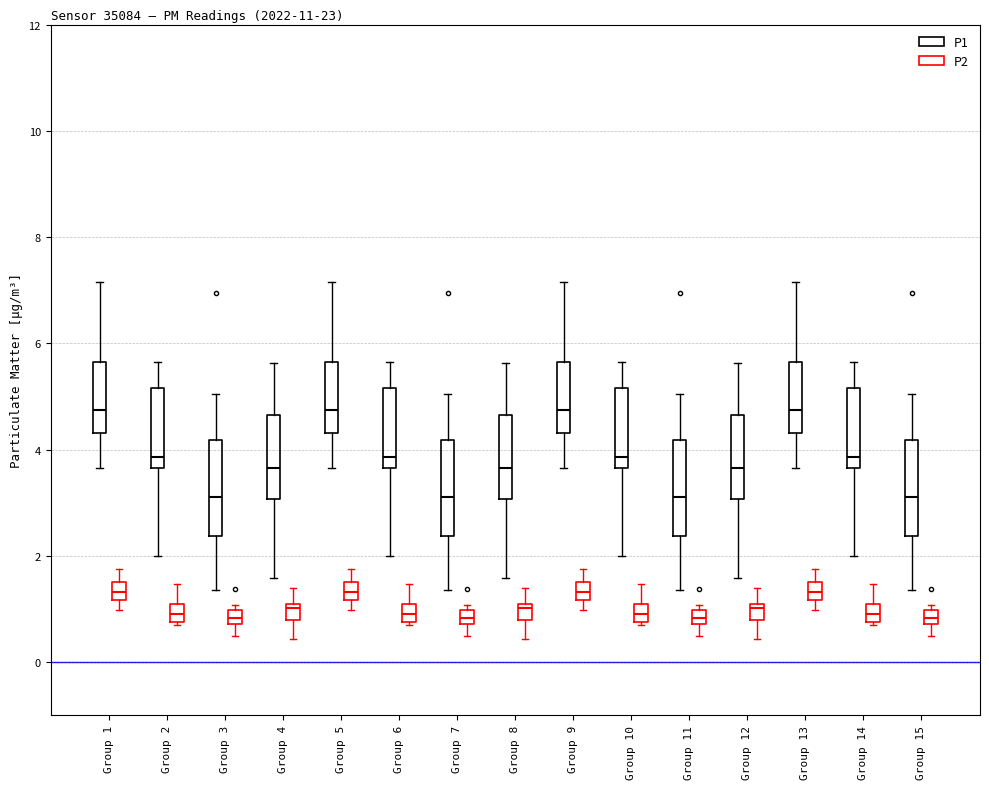

Where is the upper edge of the box for Group 10 (P1) on the y-axis? The values are not printed on the chart, so give them approximately, as read against the axis.

5.2